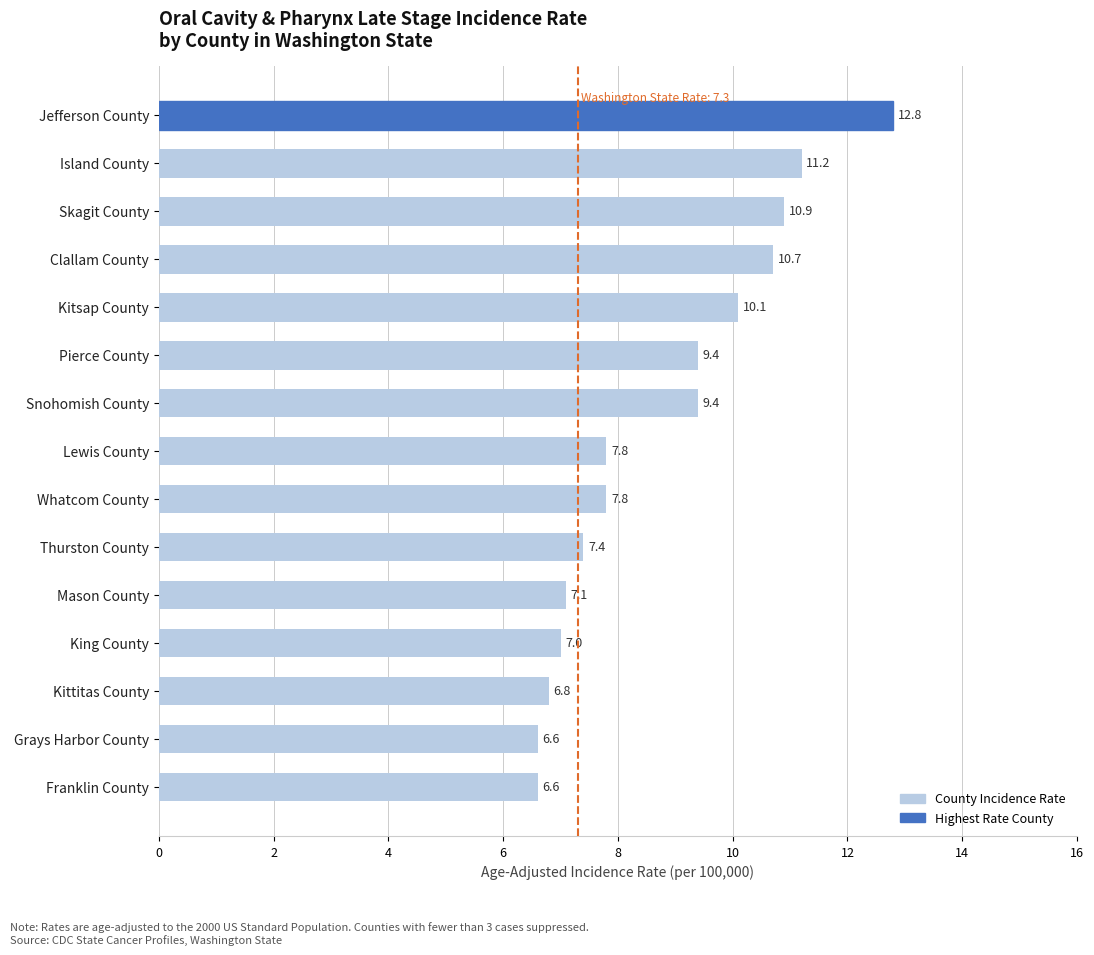

What is the average value?

8.8